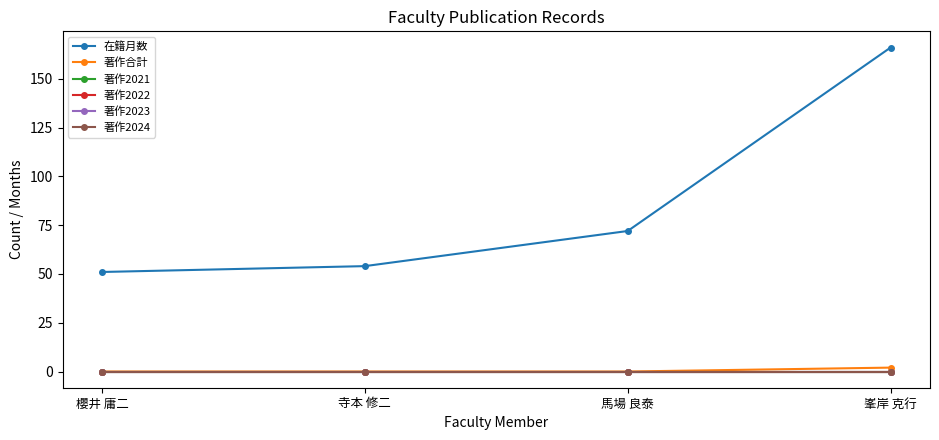

Between 馬場 良泰 and 峯岸 克行, which is larger?

峯岸 克行